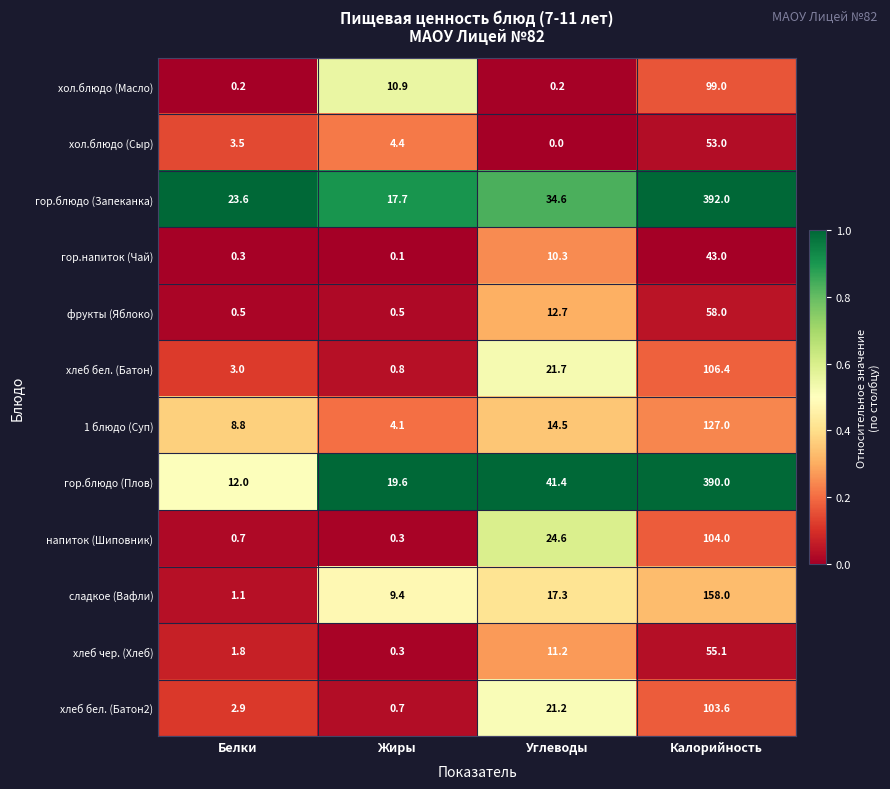

At how many categories does at least one series exceed 0?

4